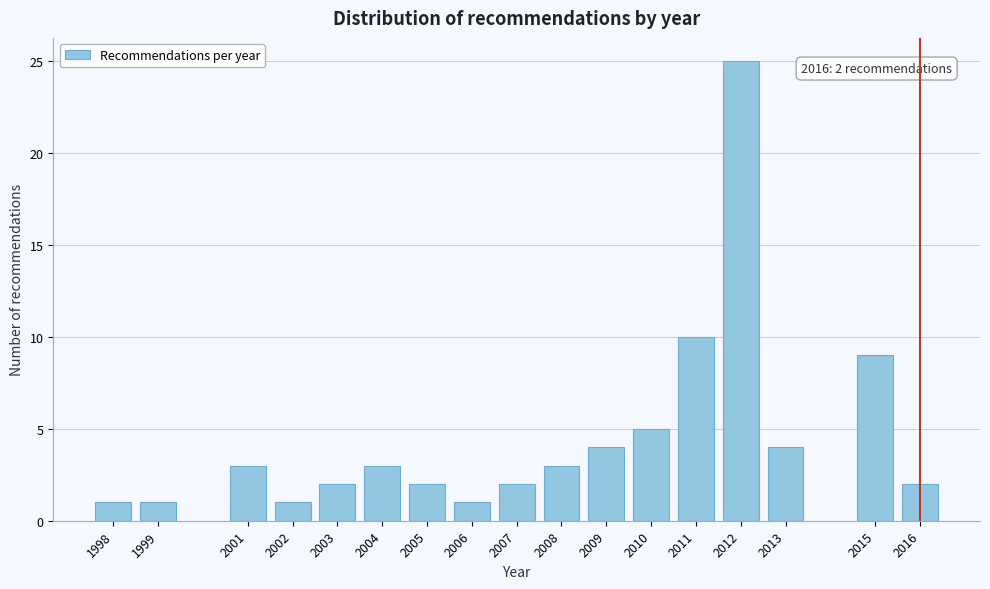

Reading left to right, list all the values displayed in this chart.

1	1	3	1	2	3	2	1	2	3	4	5	10	25	4	9	2